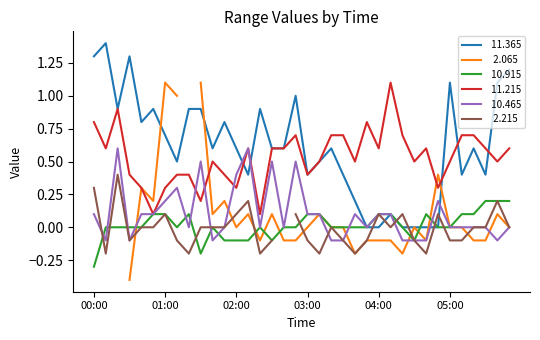

Where do  10.915 and  10.465 first cross each other?

00:00 and 00:10